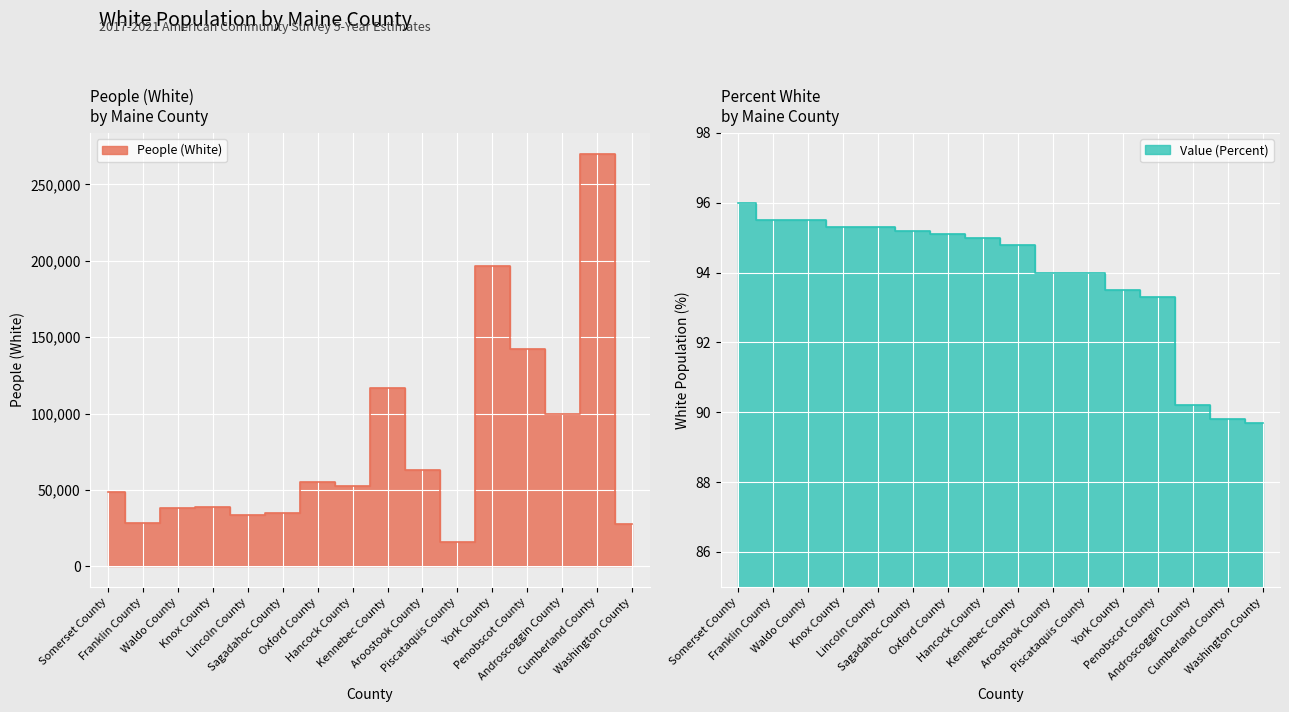

What is the sum of all People (White) values?

1261097.0